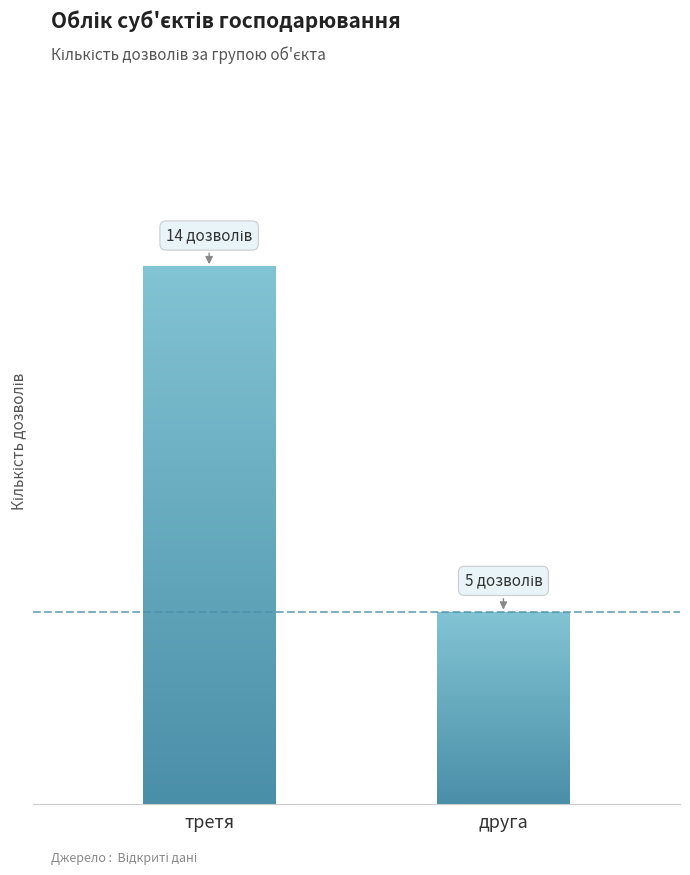

What value does the data have at друга?

5